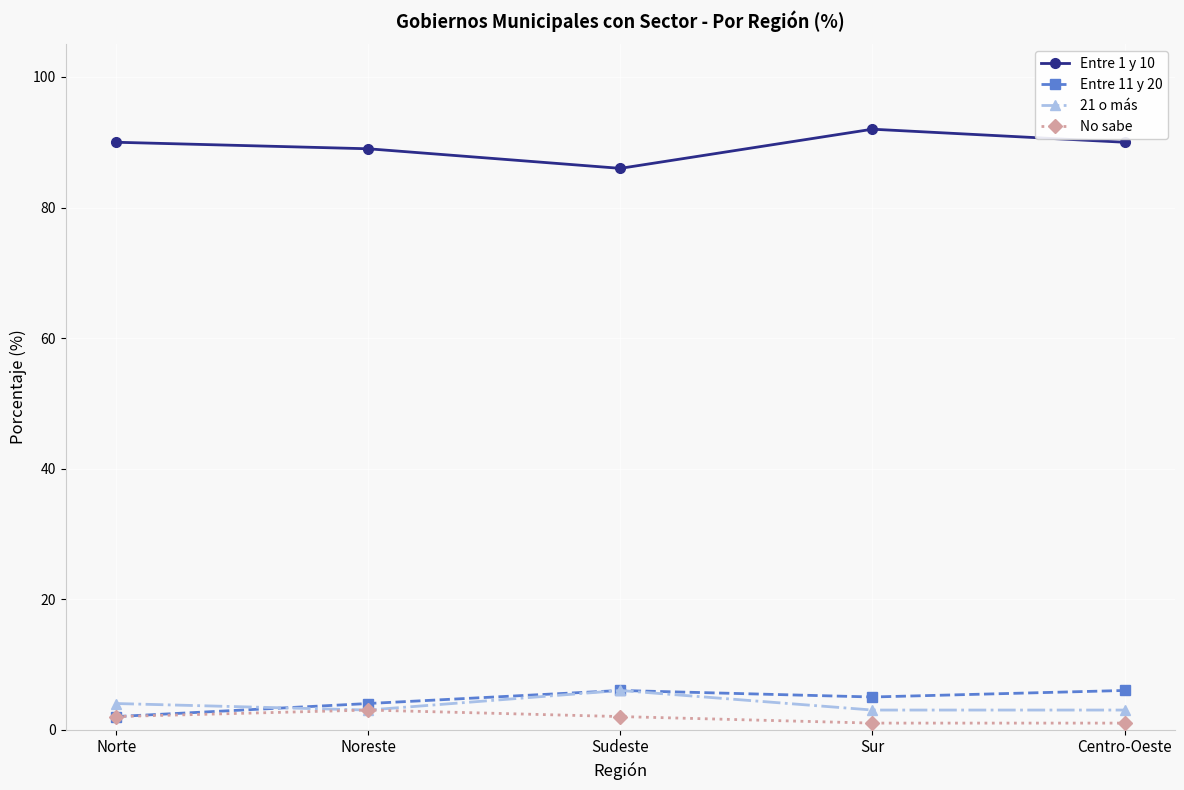

How many interior local peaks does the Entre 1 y 10 series have?

1